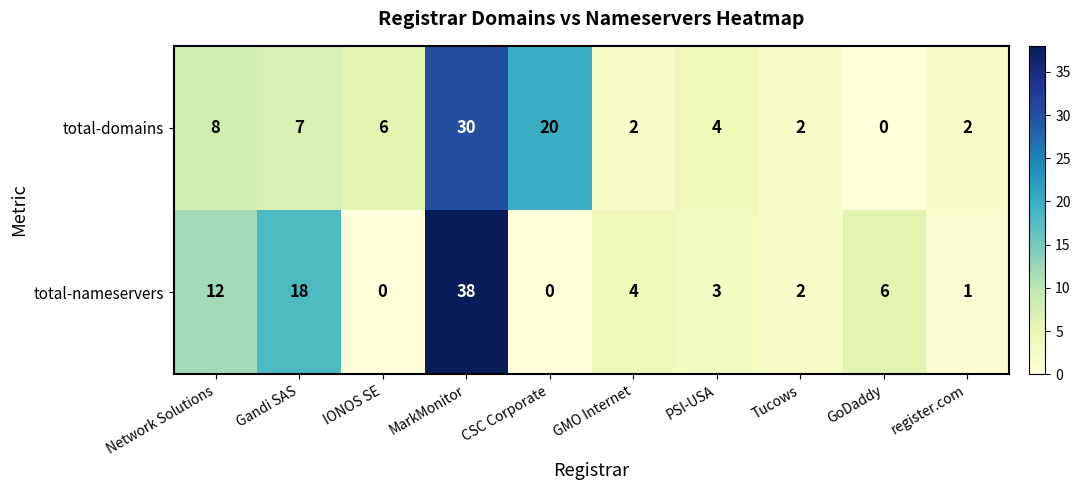

Read the total-nameservers value at Network Solutions.

12